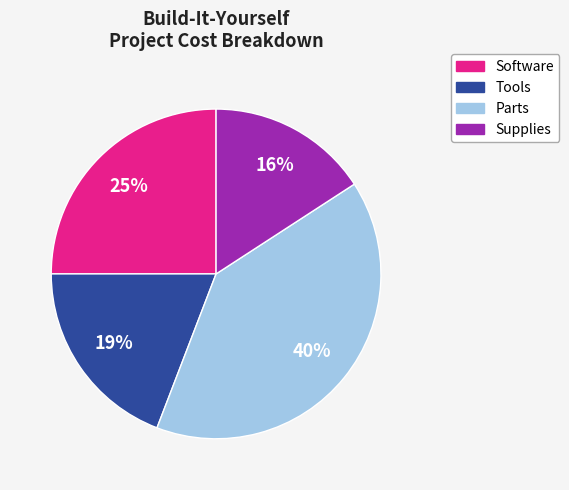

What percentage is the Parts slice, to the nearest percent?

40%